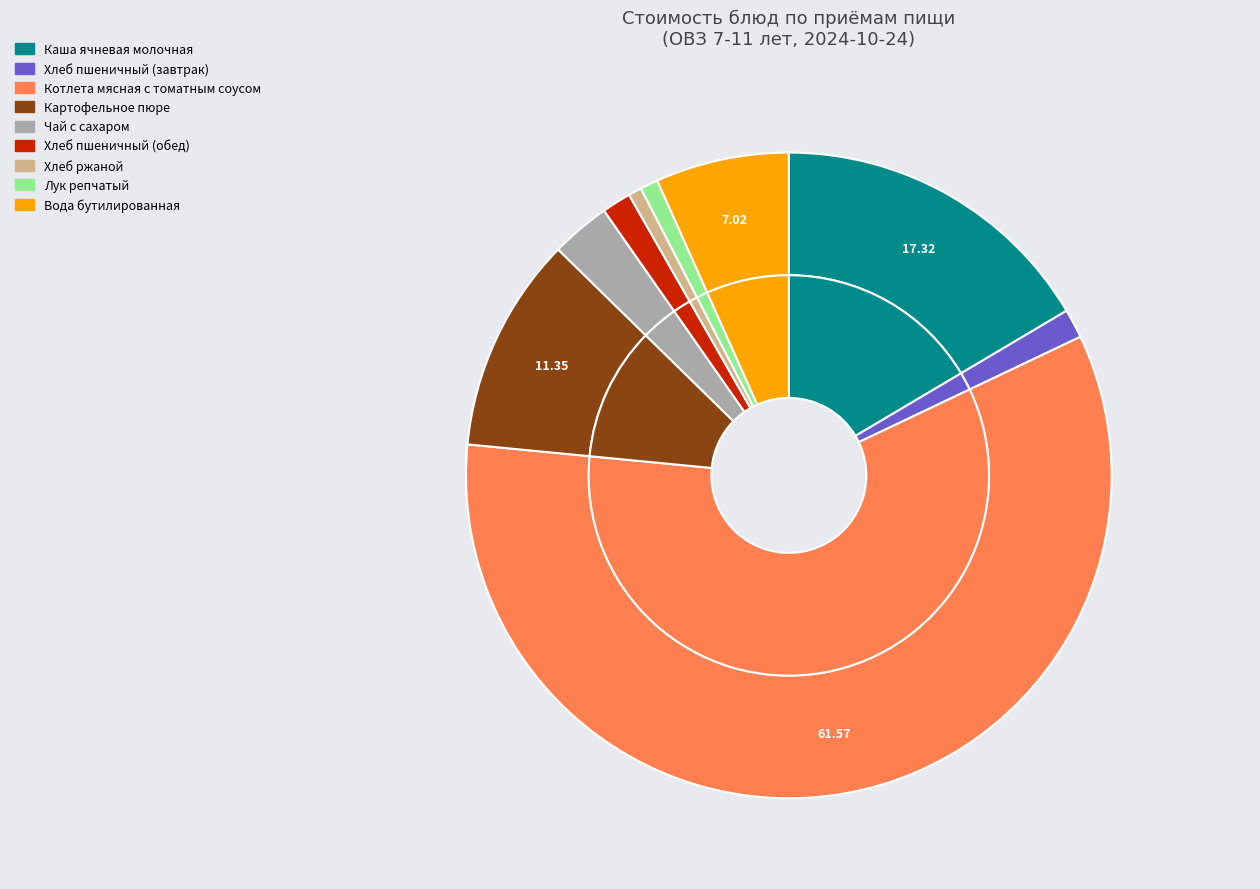

Rank the categories by value from highest to lowest.

Котлета мясная с томатным соусом, Каша ячневая молочная, Картофельное пюре, Вода бутилированная, Чай с сахаром, Хлеб пшеничный (завтрак), Хлеб пшеничный (обед), Лук репчатый, Хлеб ржаной